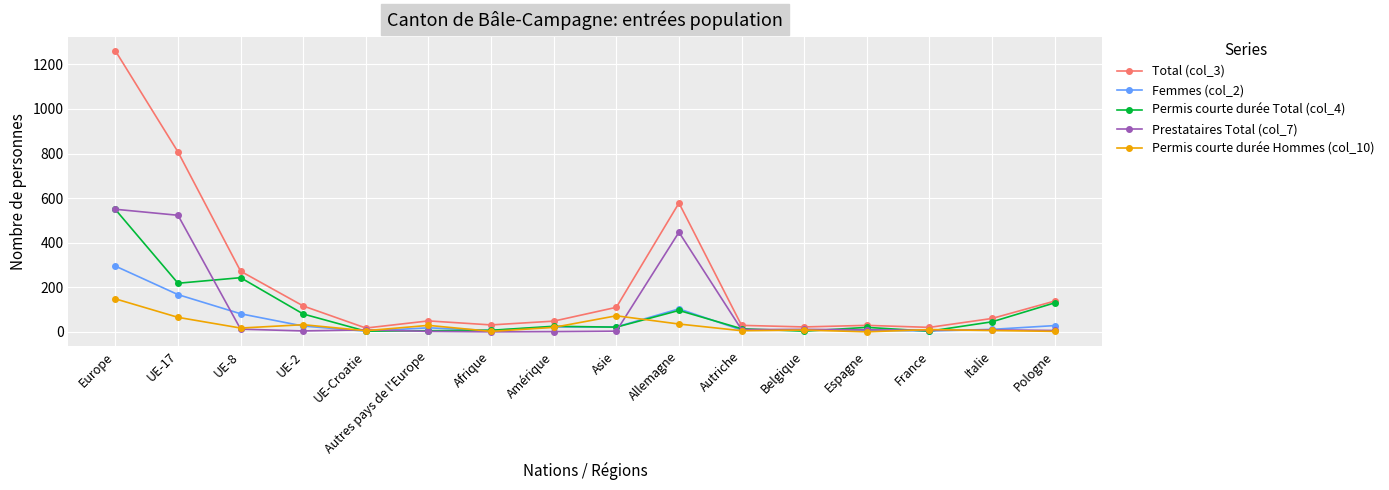

Where is the first local minimum for Permis courte durée Hommes (col_10)?

UE-8